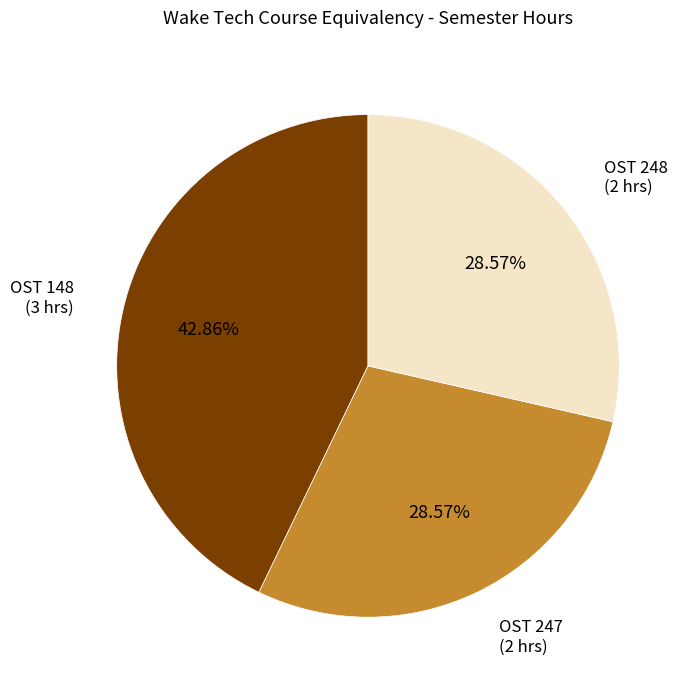

Is there any slice that represents more than half of the pie?

No